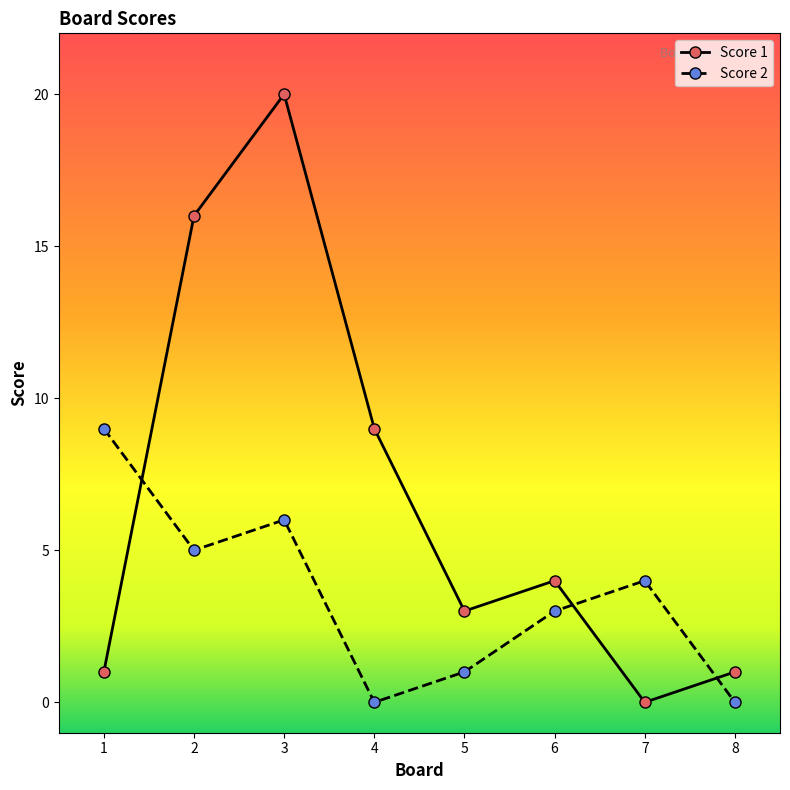

Reading right to left, list all the values displayed in this chart.

Score 1: 1	0	4	3	9	20	16	1
Score 2: 0	4	3	1	0	6	5	9